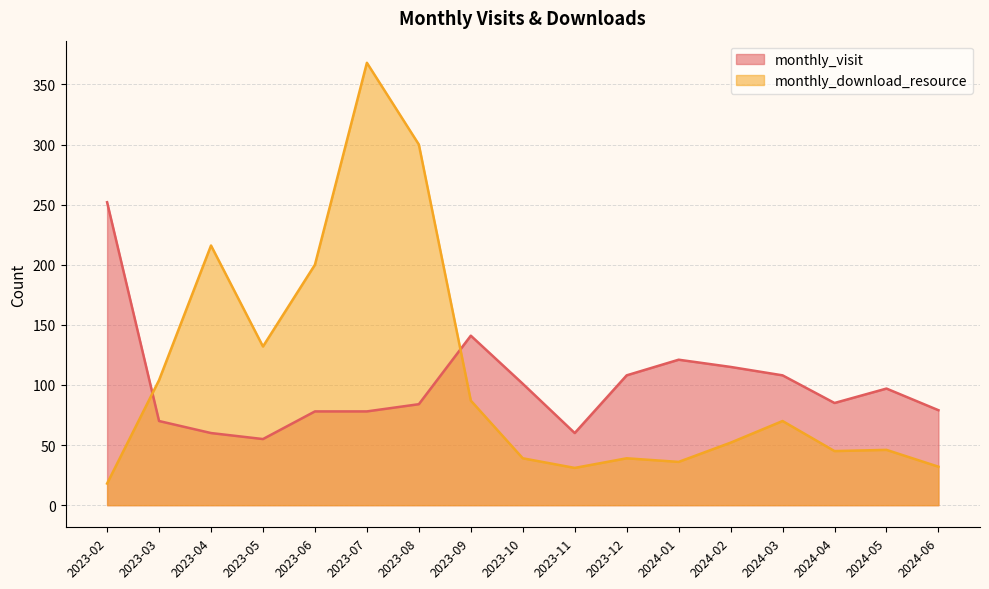

What is the difference between the monthly_download_resource values at 2023-11 and 2023-04?

185